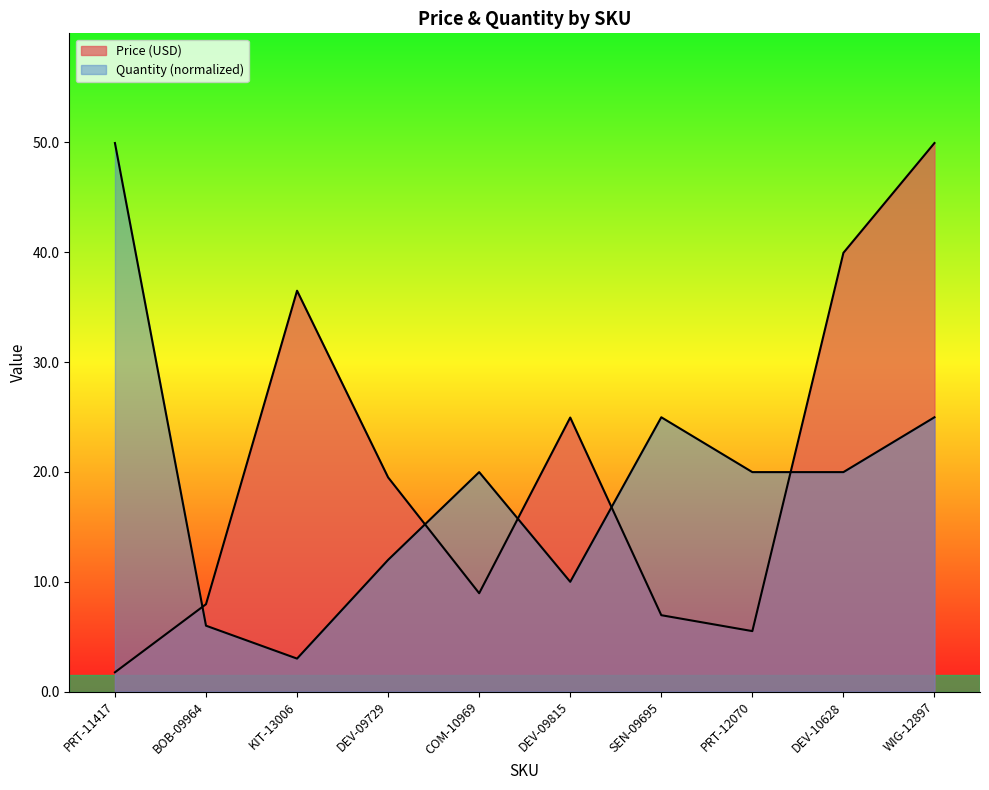

Which has a higher value, KIT-13006 or DEV-09815?

KIT-13006